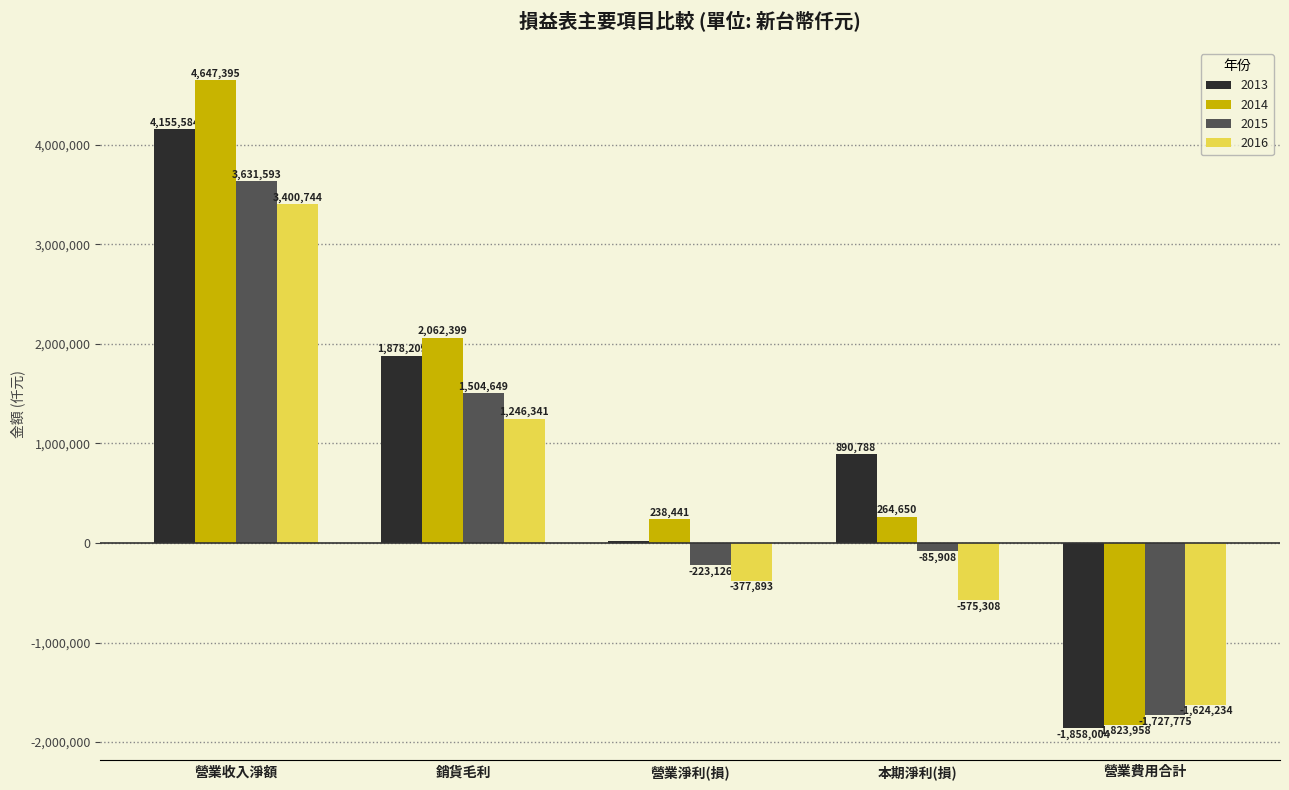

What is the sum of all 2016 values?

2069650